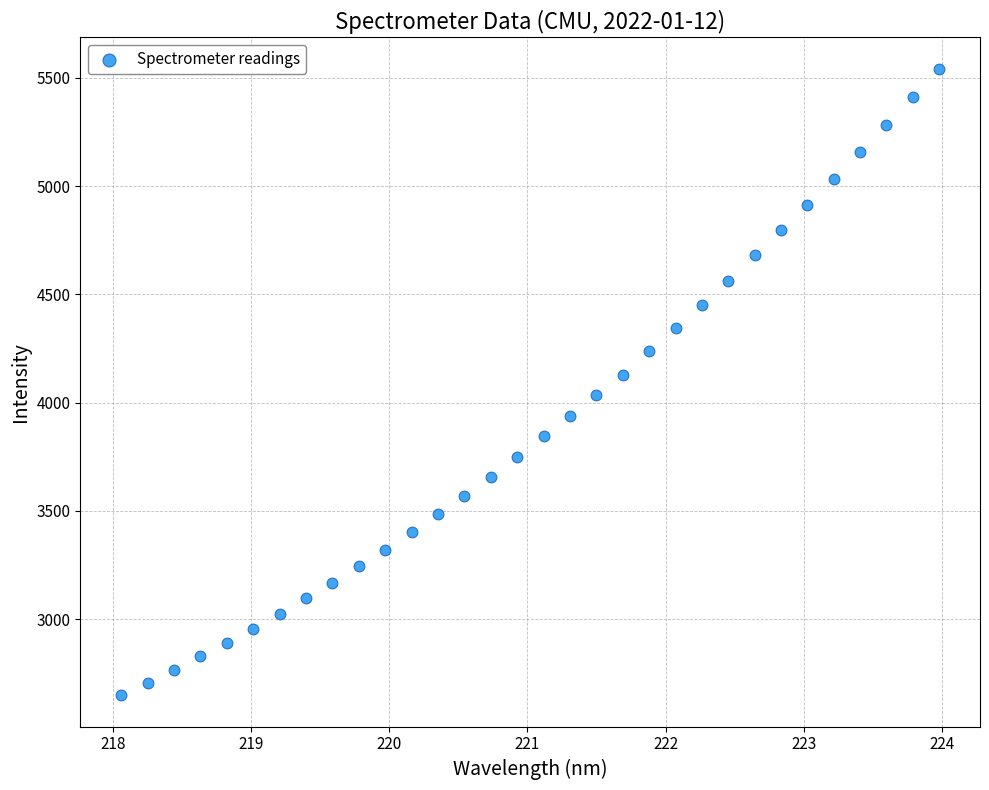

What is the range of Y values (max minus min)?

2894.4